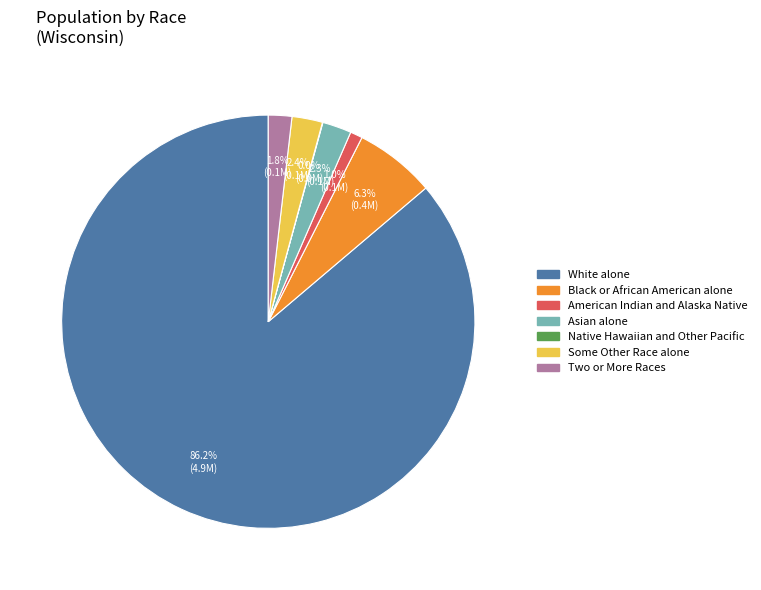

To the nearest percent, what is the difference between the largest and smallest slice percentages?

86%